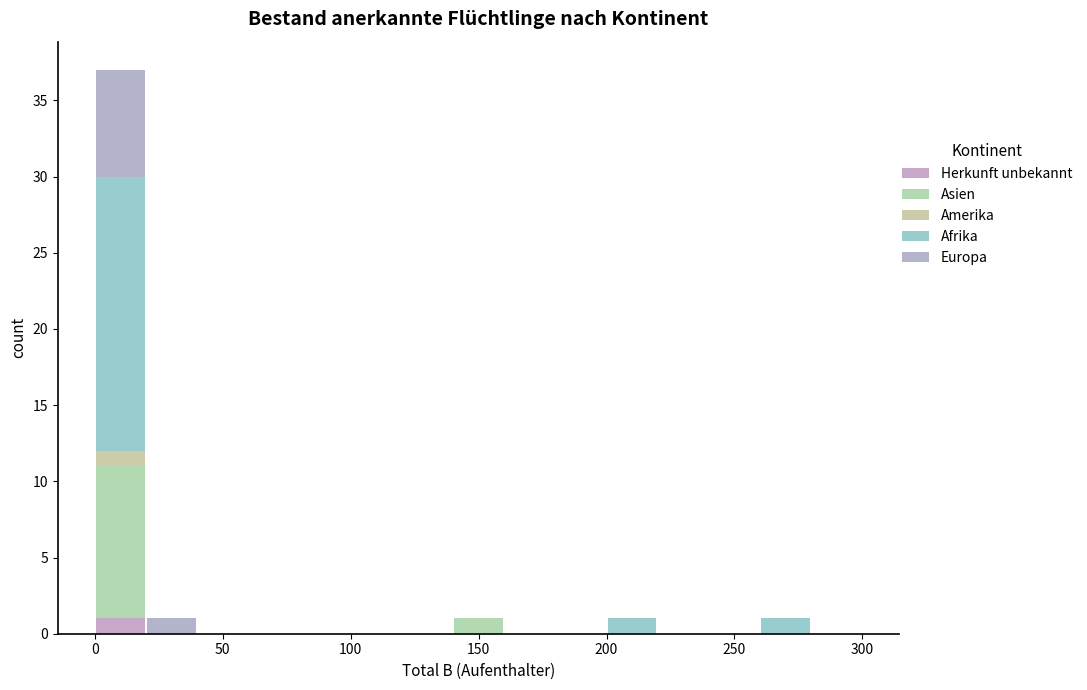

Reading left to right, list every stacked bar in this chart as the range it spans on the x-axis followed by its total height. The values are not printed on the chart, so give them approximately, as read against the axis.

0 to 20: 37
20 to 40: 1
40 to 60: 0
60 to 80: 0
80 to 100: 0
100 to 120: 0
120 to 140: 0
140 to 160: 1
160 to 180: 0
180 to 200: 0
200 to 220: 1
220 to 240: 0
240 to 260: 0
260 to 280: 1
280 to 300: 0